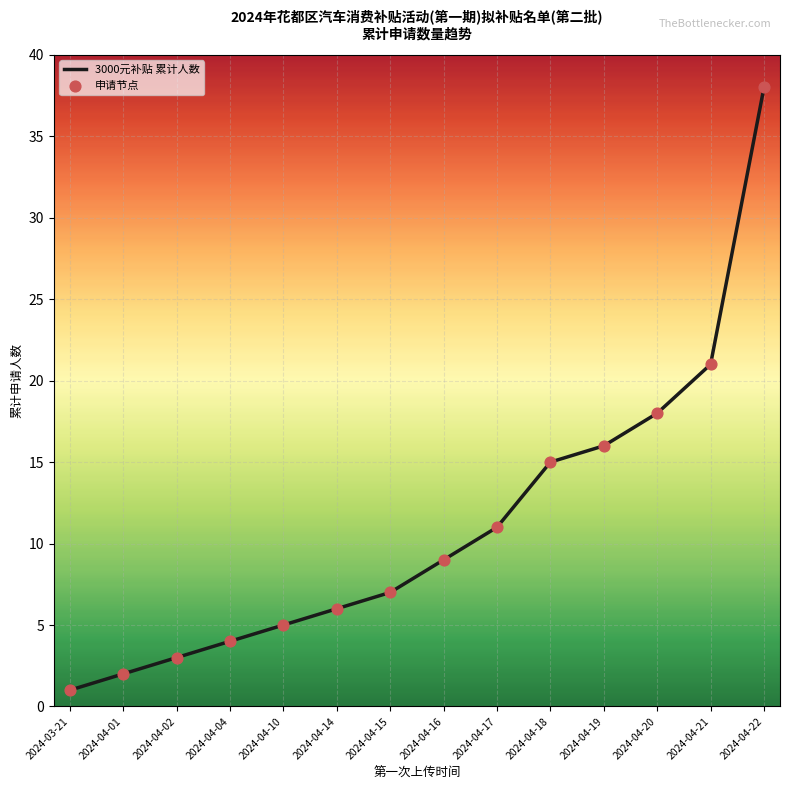

At which label is the value closest to 19?

2024-04-20